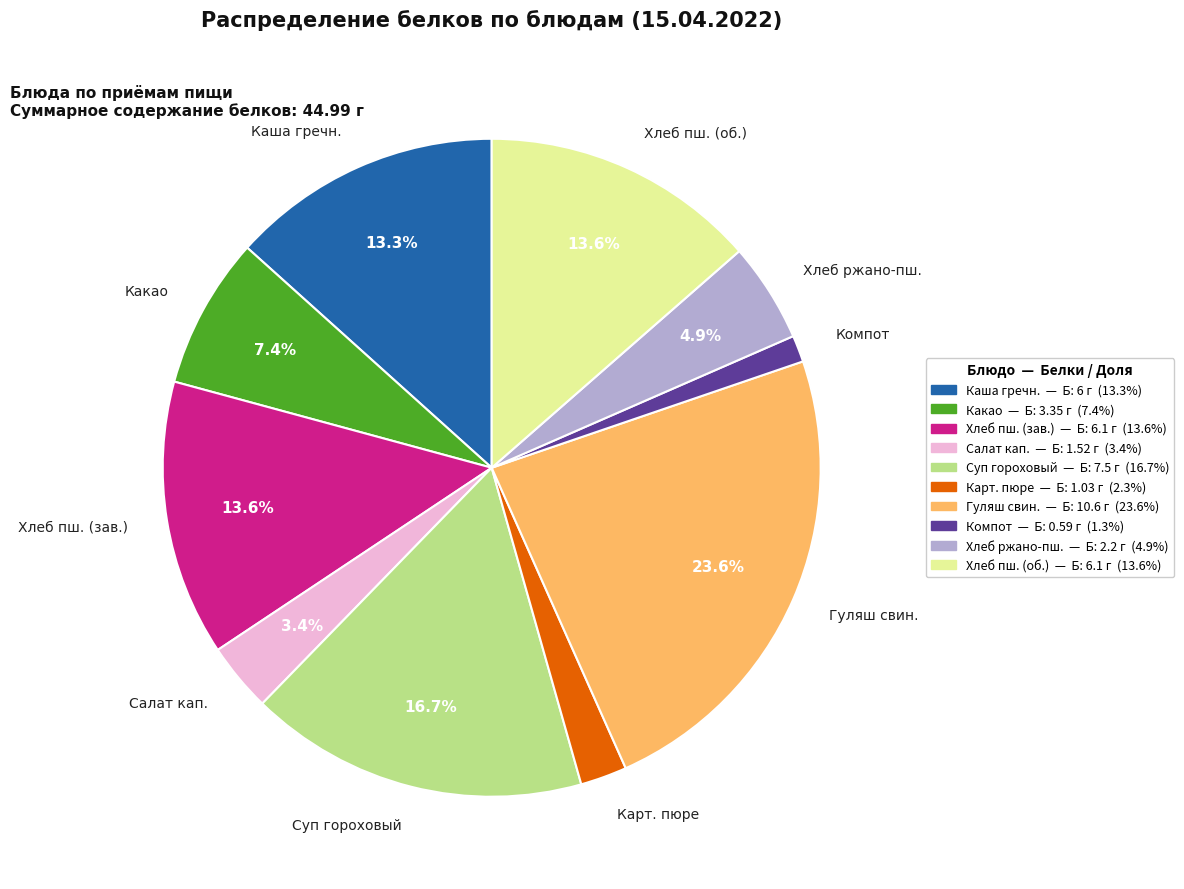

Which category has the smallest portion of the pie?

Компот